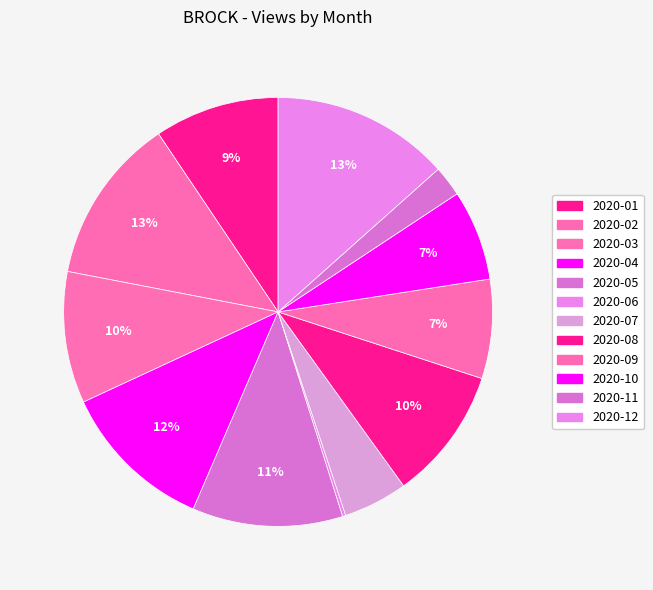

The 2020-04 slice represents 12% of the pie. True or false?

True